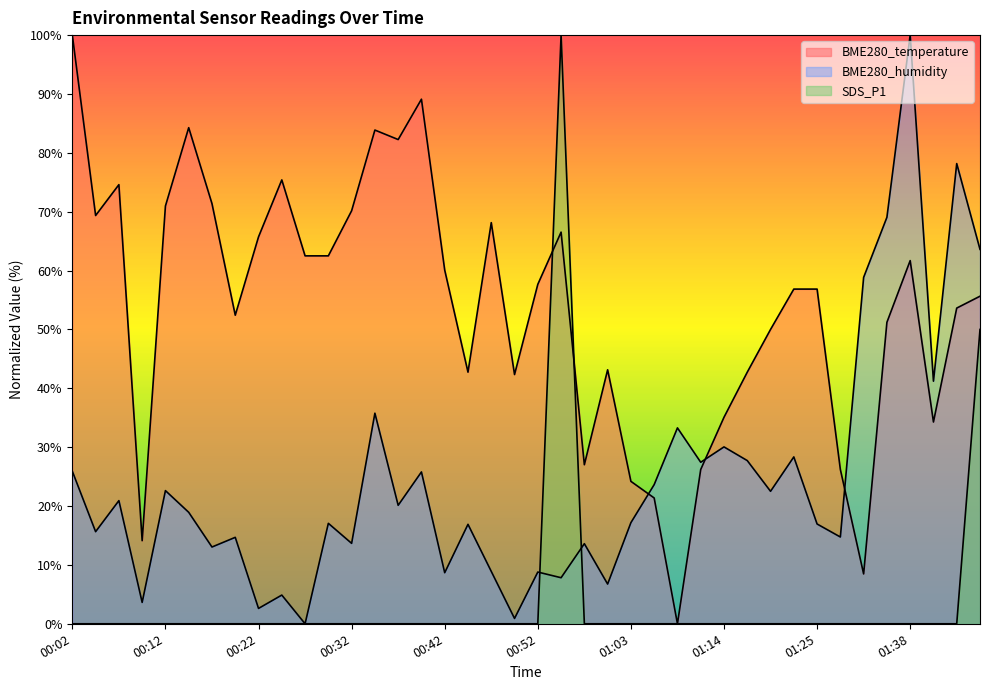

Which category has the highest value in the BME280_temperature series?

00:02